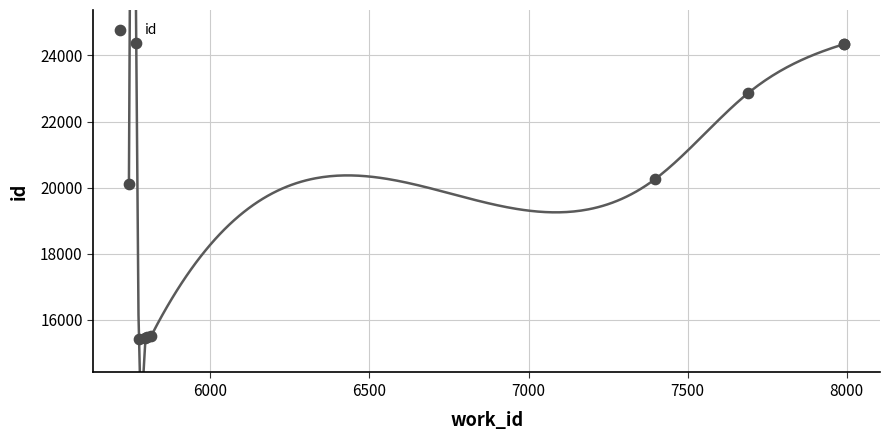

What Y value in the scatter plot is closest to 19890?

20111